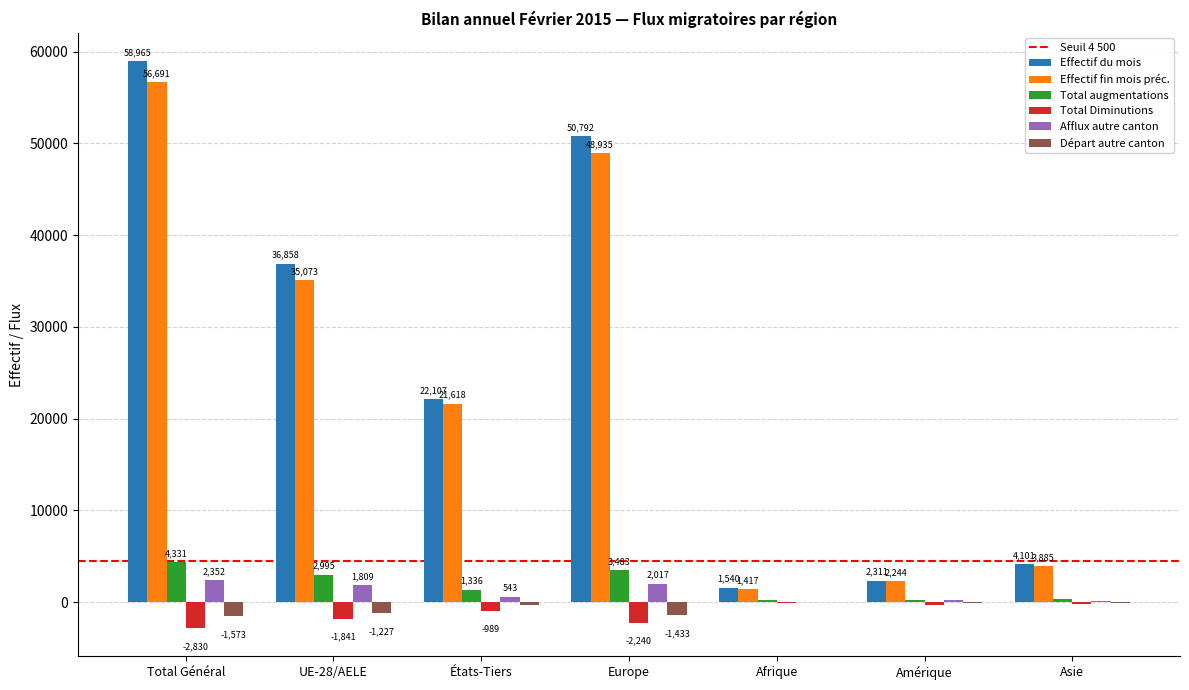

Where does the Départ autre canton series first go above -346?

Afrique